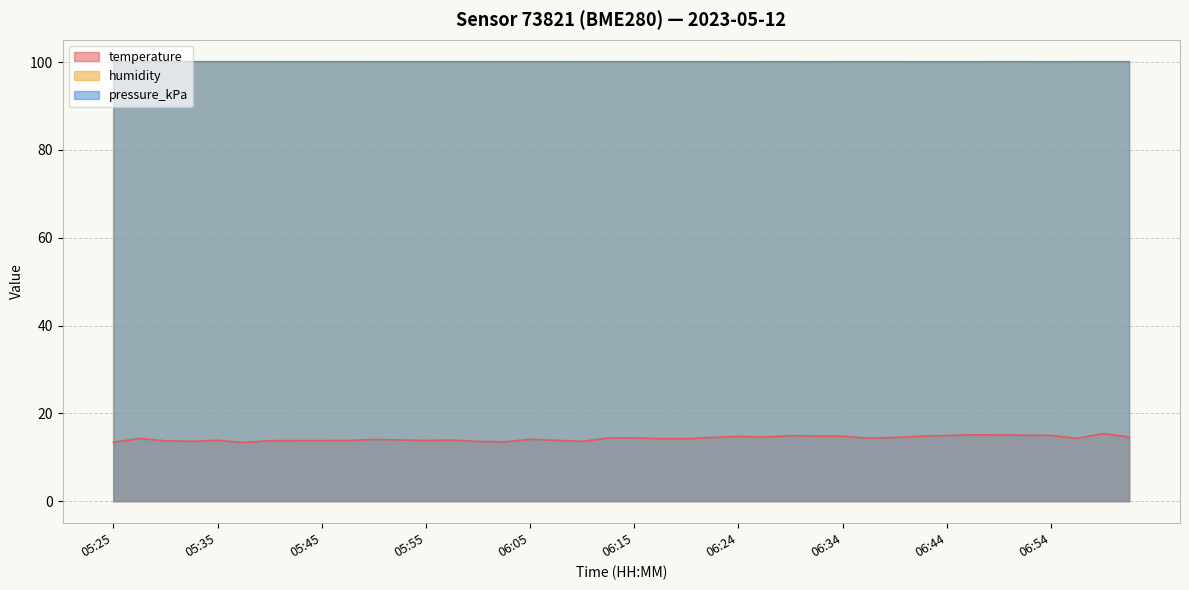

Reading left to right, transcribe all the data shown in this chart.

temperature: 13.4	14.3	13.8	13.6	13.9	13.4	13.8	13.8	13.8	13.8	14.1	14.0	13.8	13.9	13.6	13.5	14.1	13.9	13.6	14.4	14.4	14.2	14.2	14.5	14.8	14.6	14.9	14.8	14.8	14.3	14.5	14.8	15.0	15.1	15.1	15.0	15.0	14.3	15.4	14.6
pressure_kPa: 100.1	100.1	100.1	100.1	100.1	100.1	100.1	100.1	100.1	100.1	100.1	100.1	100.1	100.1	100.1	100.1	100.1	100.1	100.1	100.1	100.1	100.1	100.1	100.1	100.1	100.1	100.1	100.1	100.1	100.1	100.1	100.1	100.1	100.1	100.1	100.1	100.1	100.1	100.1	100.1